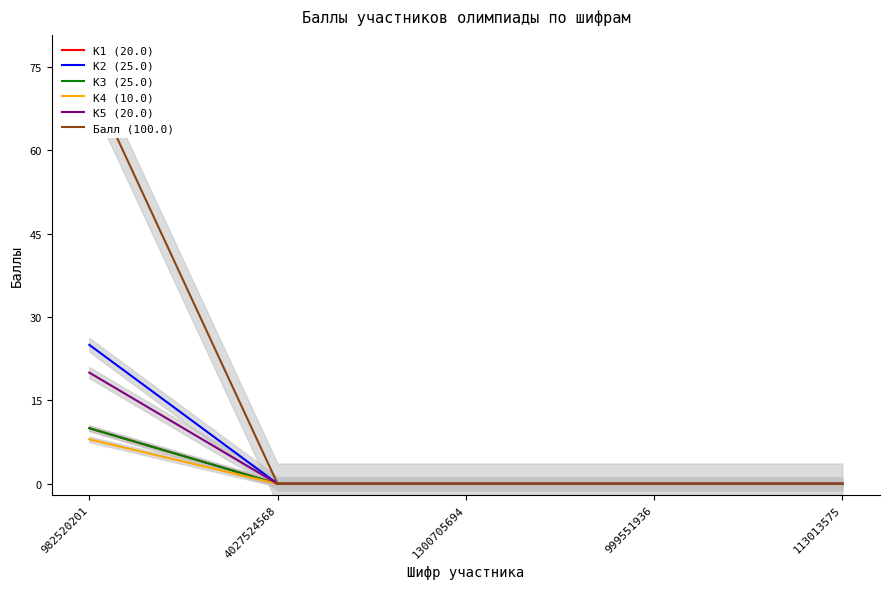

True or false: К4 (10.0) and К3 (25.0) cross at least once.

False